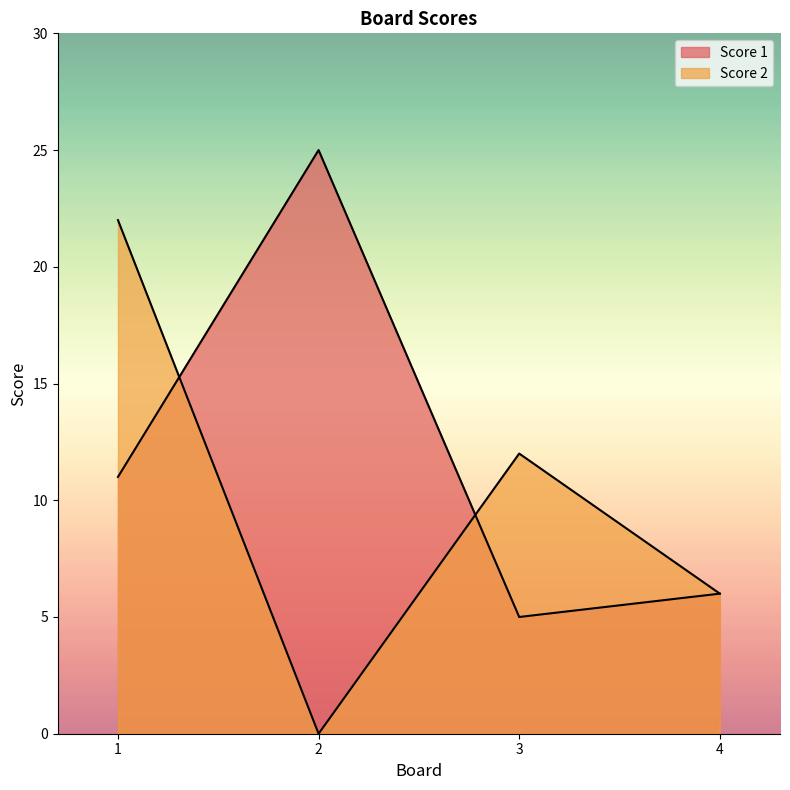

What is the spread (max minus min) of values at 3?

7